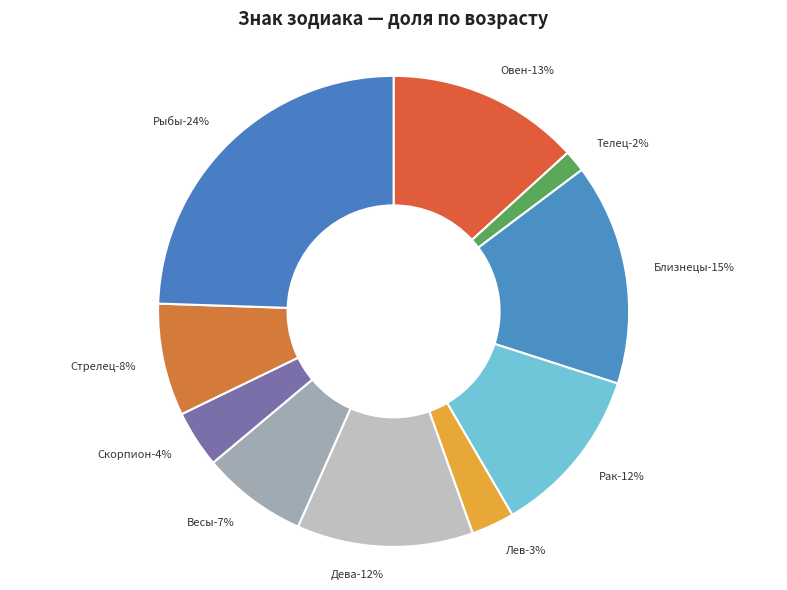

Is there a majority slice in this chart?

No